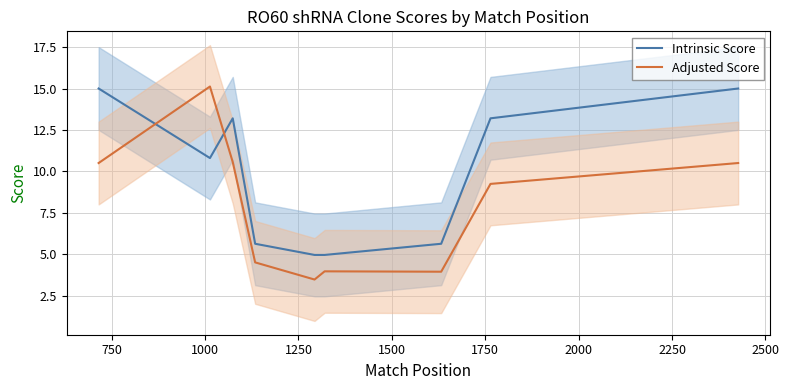

Is this an area chart (filled region under the line)?

No